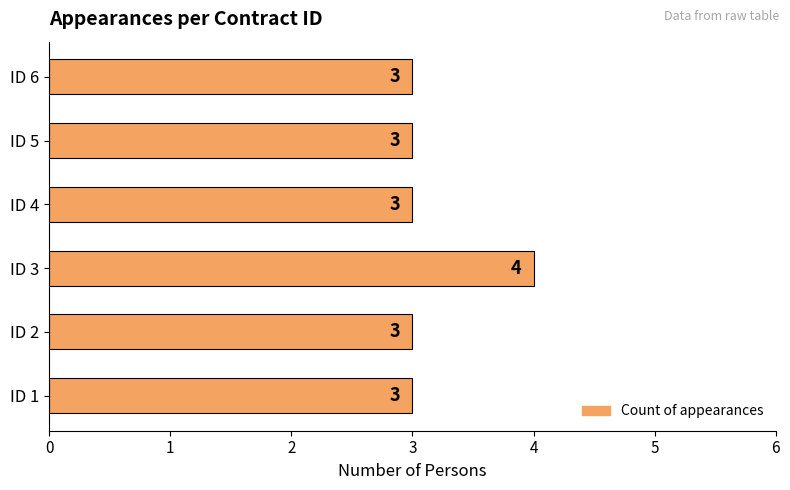

Reading bottom to top, list all the values displayed in this chart.

3	3	4	3	3	3